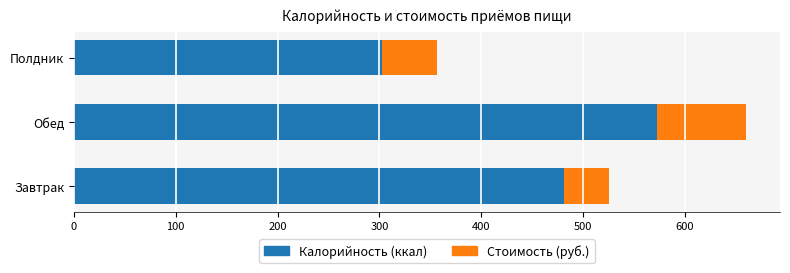

What is the approximate value of Калорийность (ккал) at Завтрак?

481.0